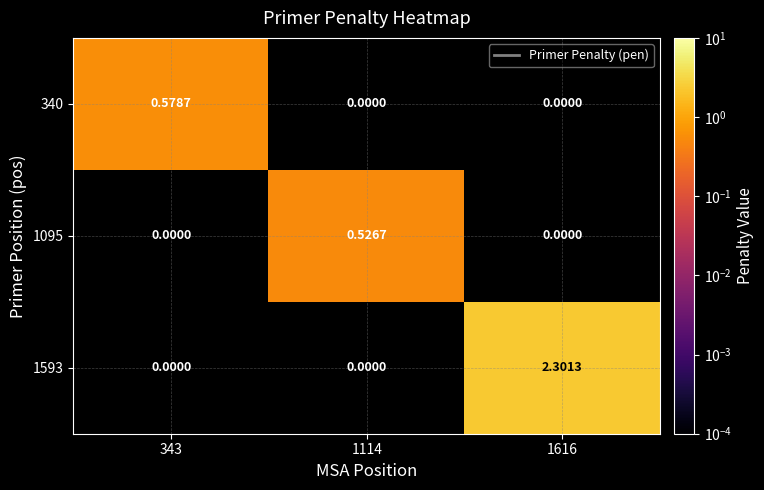

Is the value of 1593 at 1616 greater than the value of 1095 at 1114?

Yes